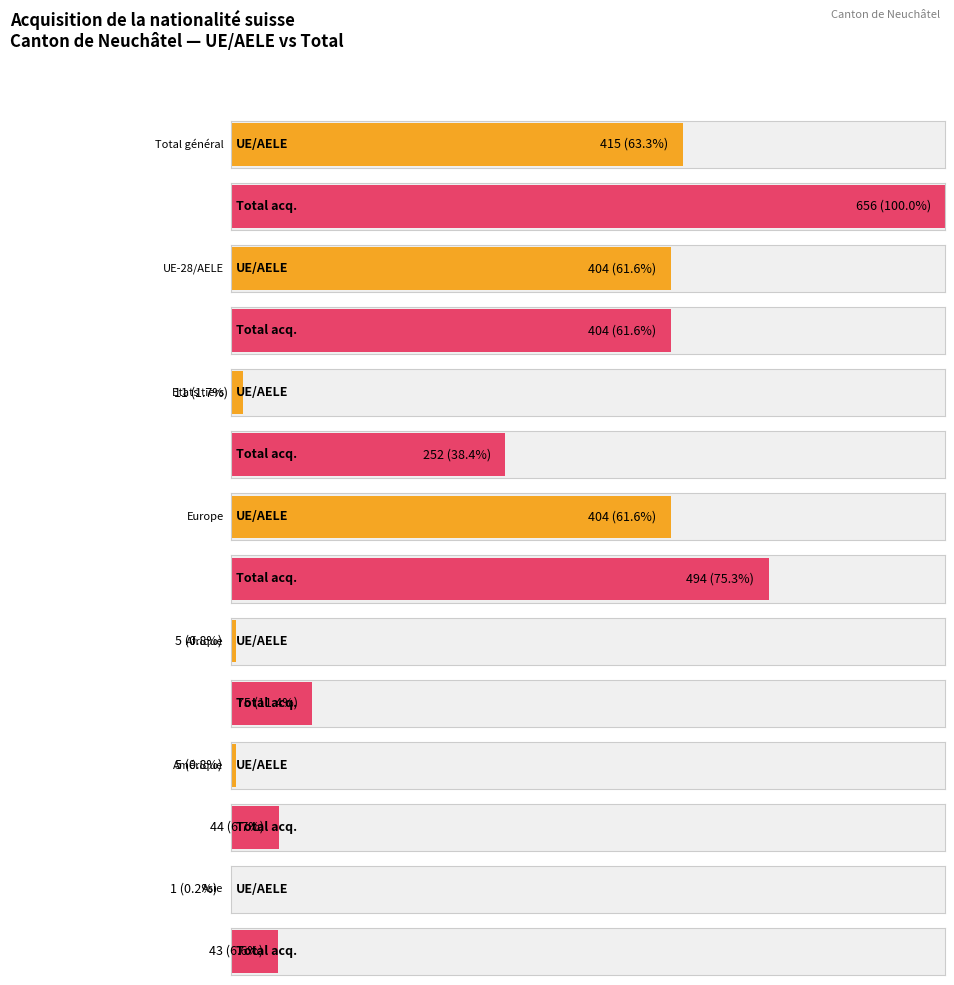

What is the greatest value displayed?

656